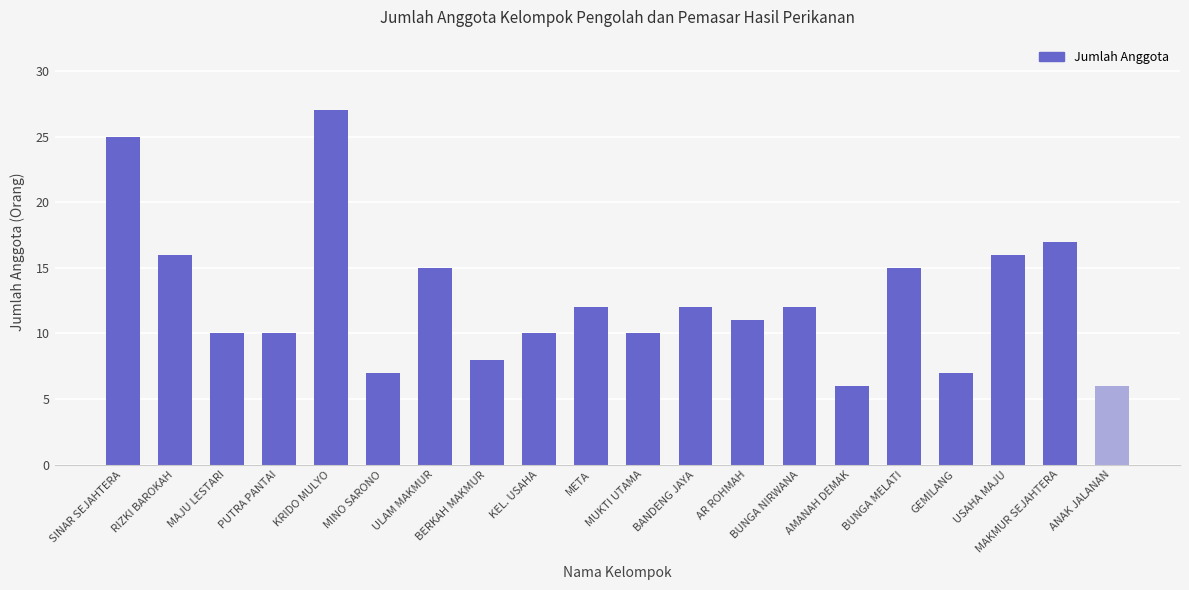

The value at ULAM MAKMUR is 8. True or false?

False